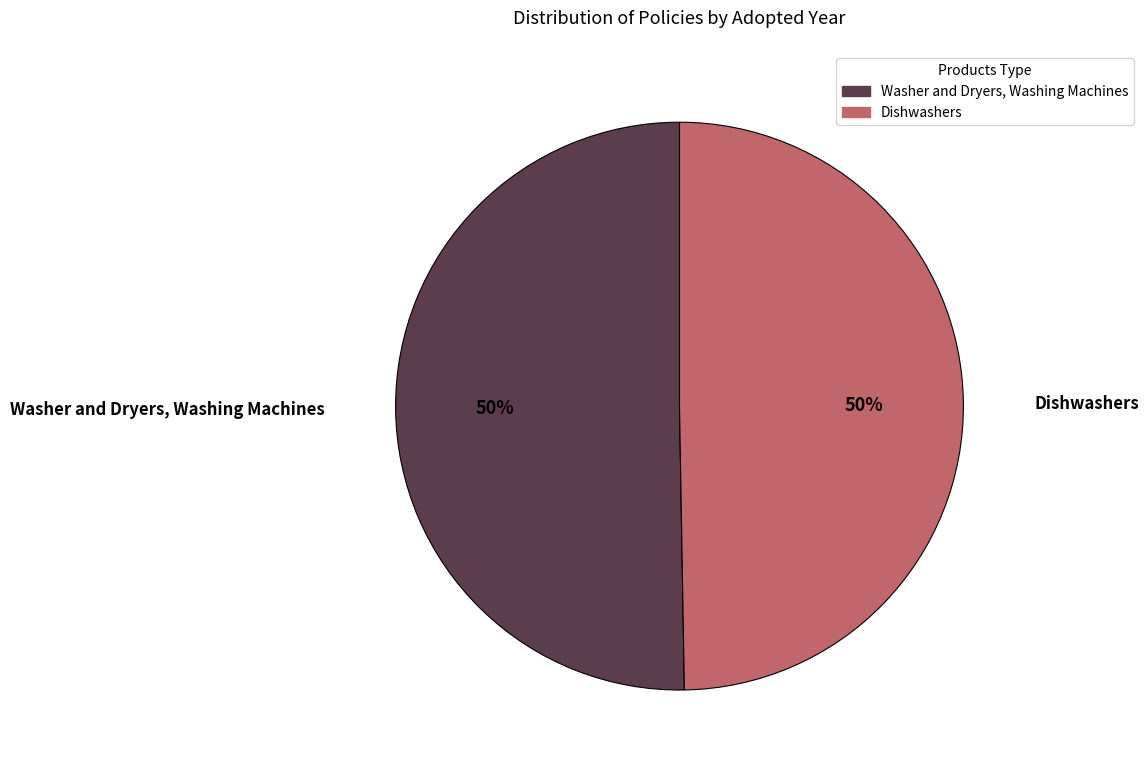

What is the ratio of the value at Washer and Dryers, Washing Machines to the value at Dishwashers?

1.0